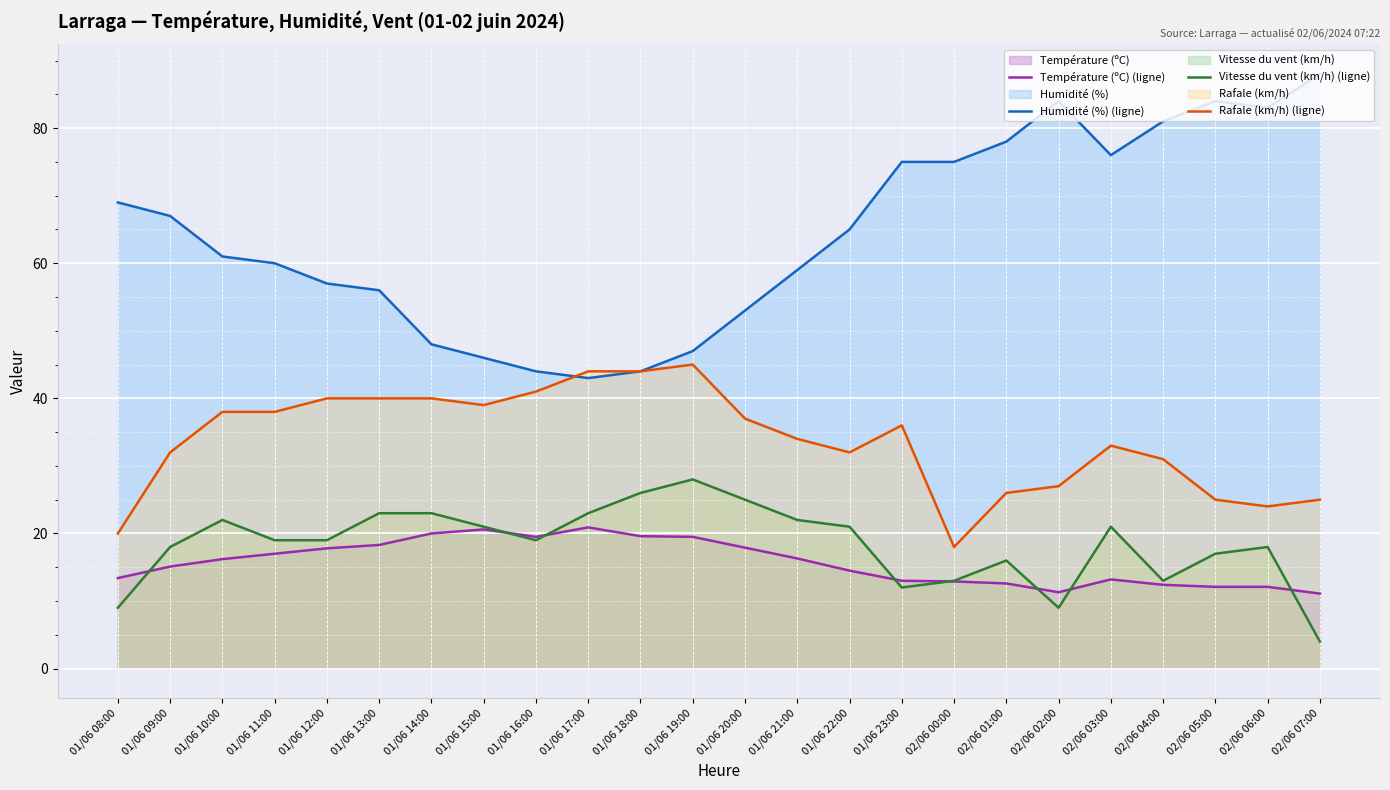

At which category is the sum across all series the highest?

02/06 03:00